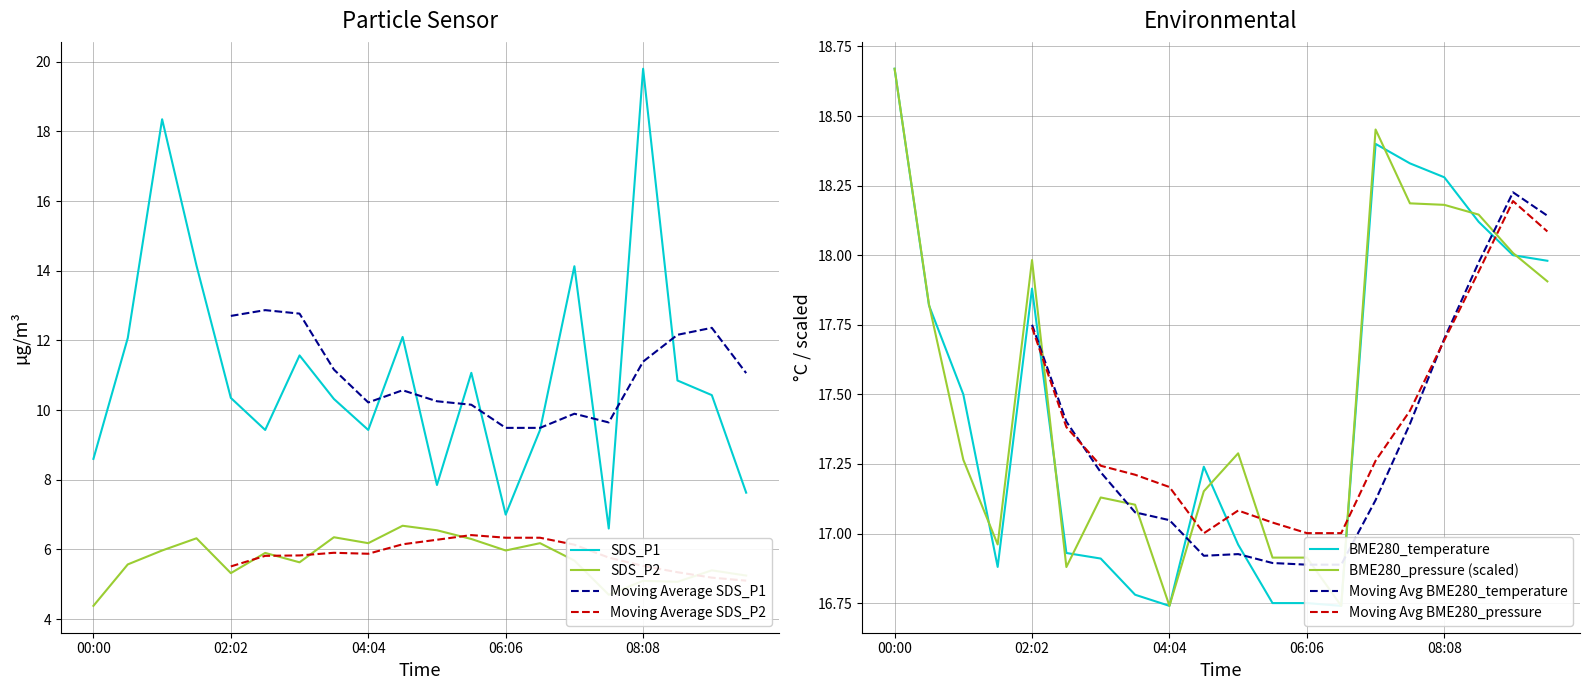

How many interior local peaks does the SDS_P1 series have?

6